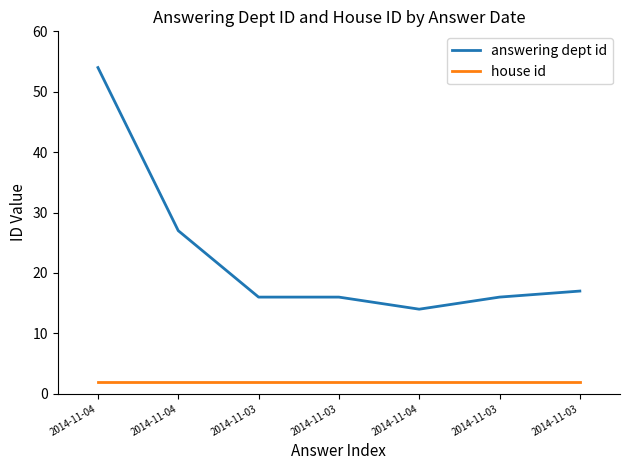

How many categories are shown in the chart?

7